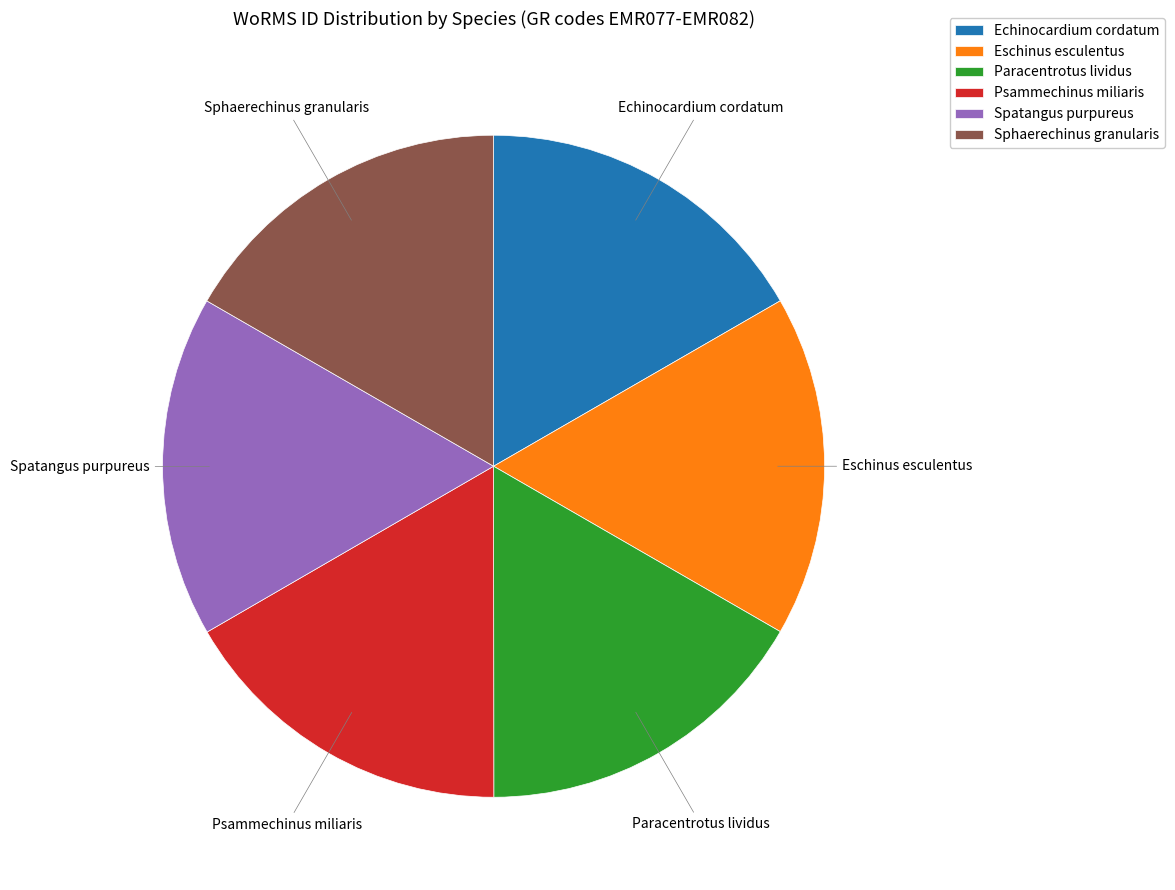

True or false: Eschinus esculentus accounts for 17% of the total.

True